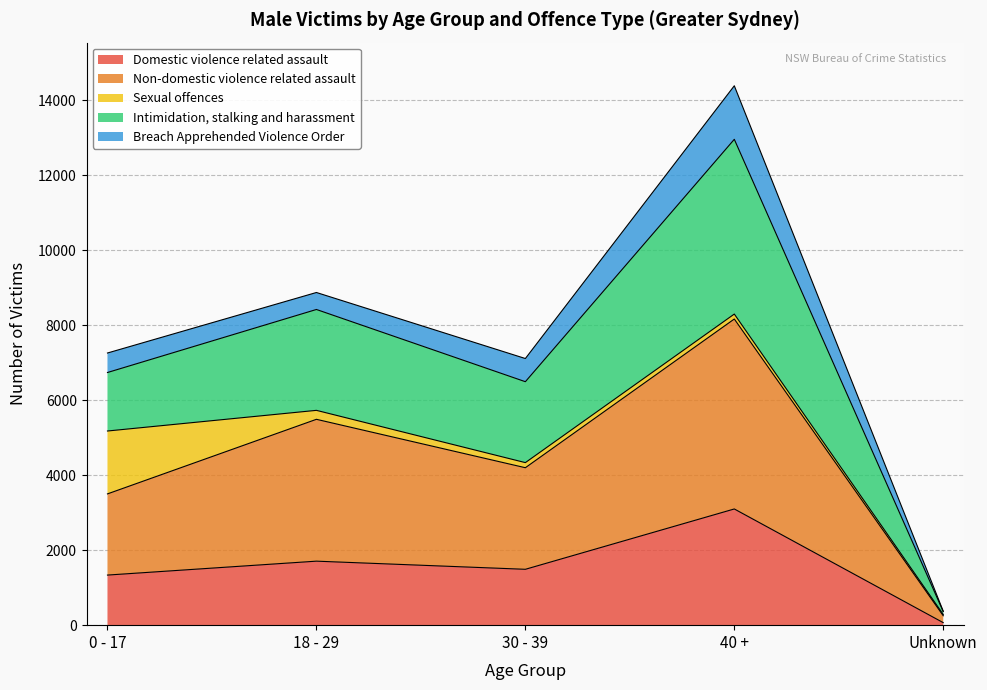

At which label does Domestic violence related assault reach its peak?

40 +